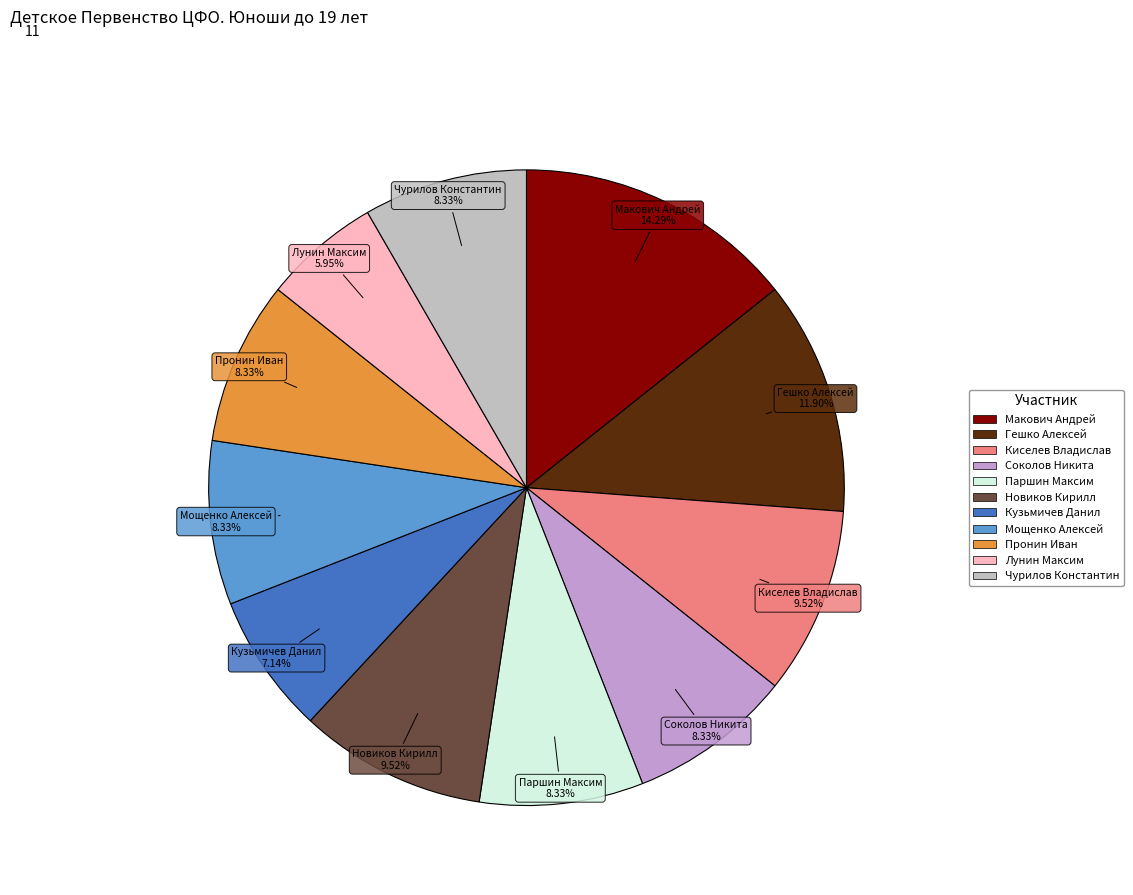

To the nearest percent, what is the average slice percentage?

9%